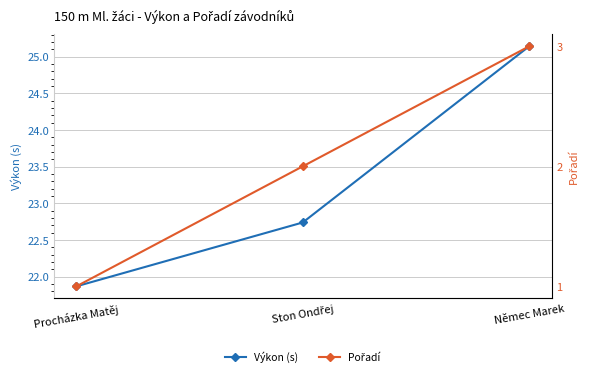

How many distinct data groups are displayed?

2